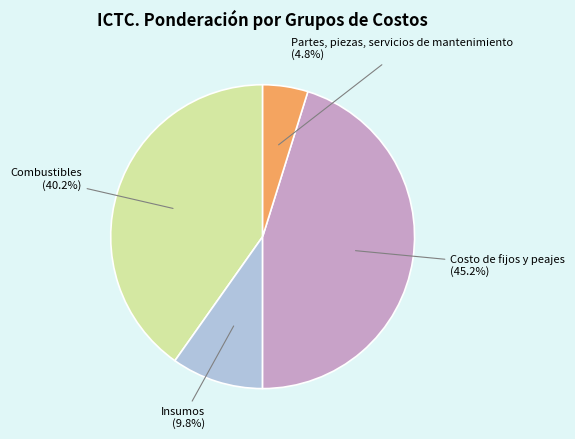

Is there a majority slice in this chart?

No